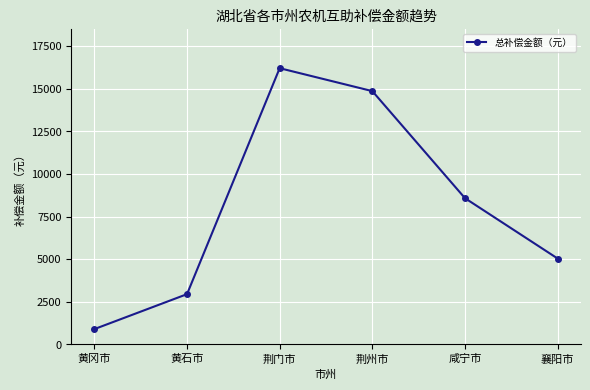

At which category does the chart reach its peak across all series?

荆门市